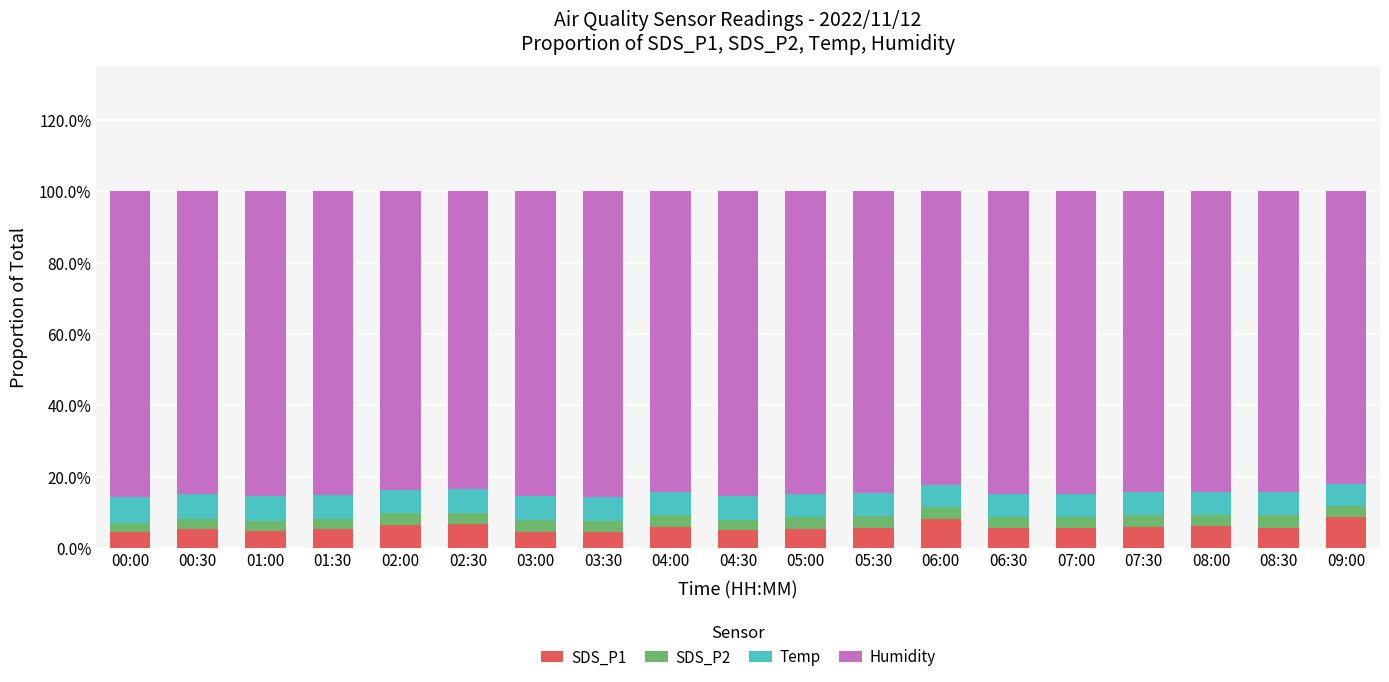

The value of Temp at 06:00 is 0.1. True or false?

True